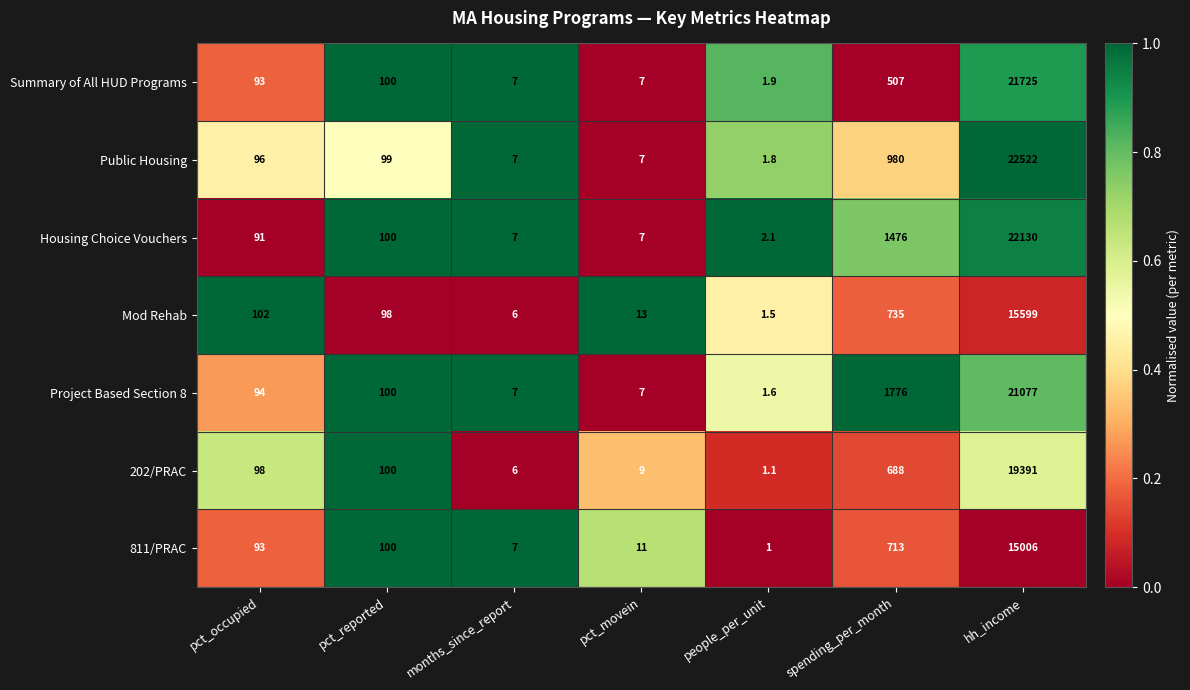

Which category has the lowest value across all series?

people_per_unit